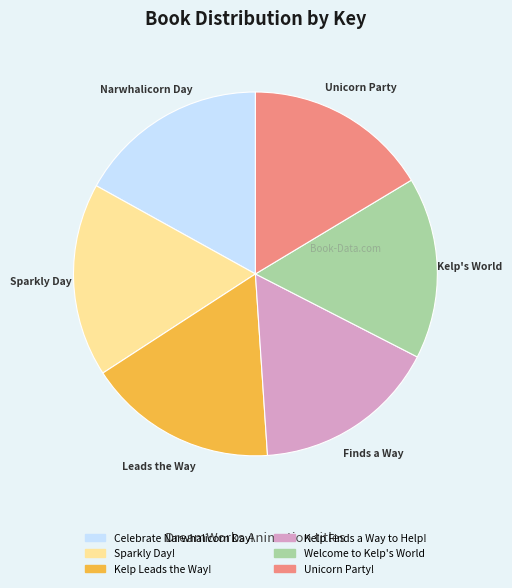

Combined, do Kelp Leads the Way! and Kelp Finds a Way to Help! account for over 50%?

No